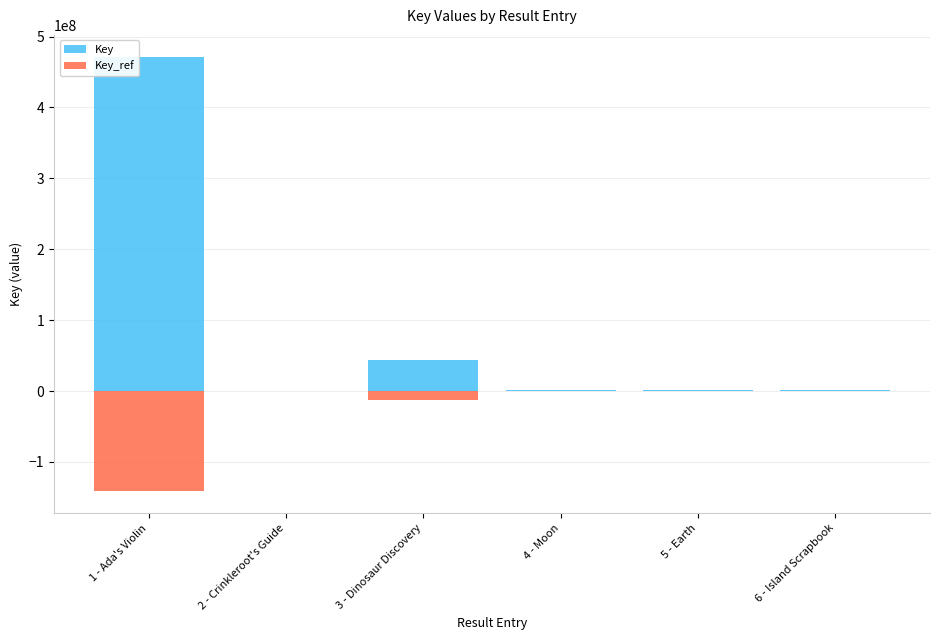

How many values in the Key_ref series exceed -528058?

2